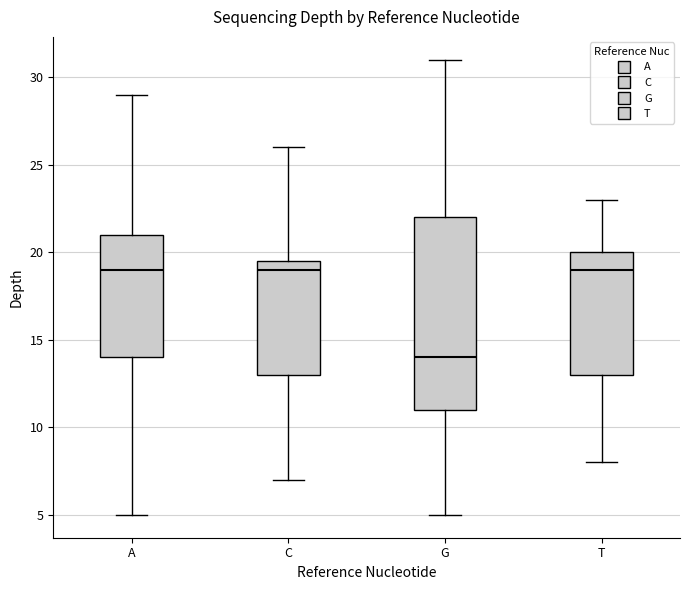

Reading left to right, transcribe this box plot: for each box, give where its median line is, the range the box spans, and where its two whiskers end, as read against the y-axis. The values are not printed on the chart, so give them approximately, as read against the axis.

A: median 19.0, box 14.0 to 21.0, whiskers 5.0 to 29.0
C: median 19.0, box 13.0 to 19.5, whiskers 7.0 to 26.0
G: median 14.0, box 11.0 to 22.0, whiskers 5.0 to 31.0
T: median 19.0, box 13.0 to 20.0, whiskers 8.0 to 23.0